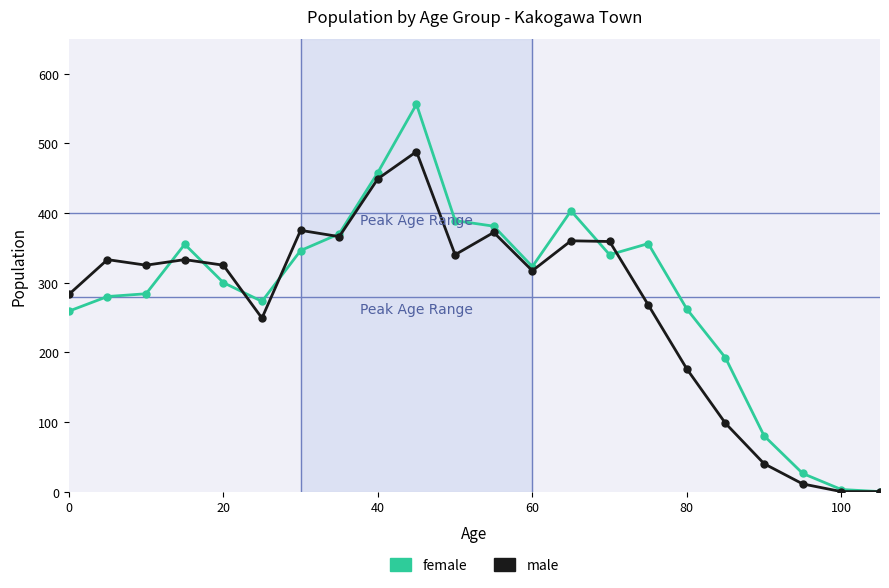

True or false: male has more than 1 interior local peaks.

True